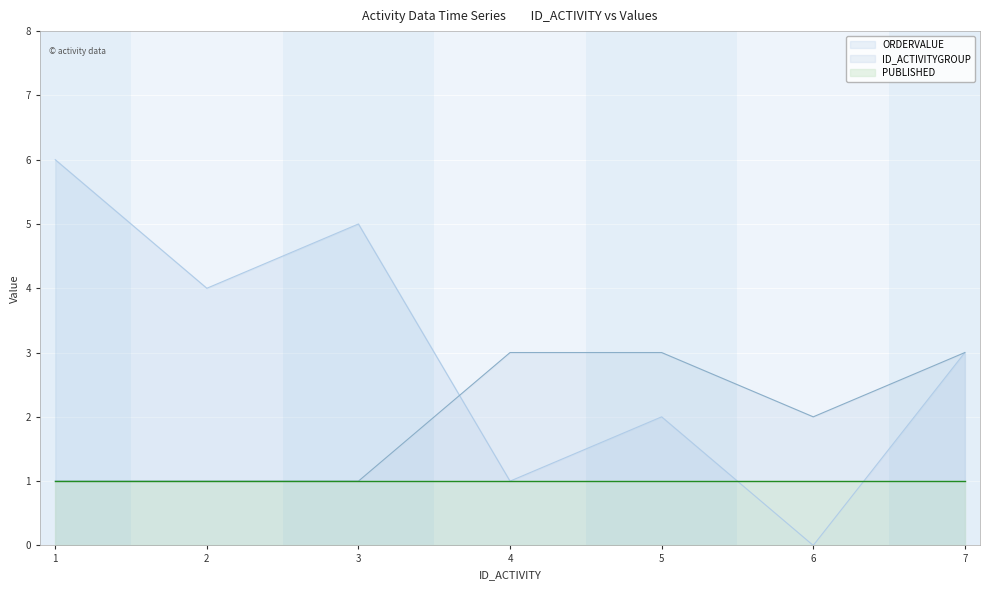

List the series in order of their peak value, lowest first.

PUBLISHED, ID_ACTIVITYGROUP, ORDERVALUE